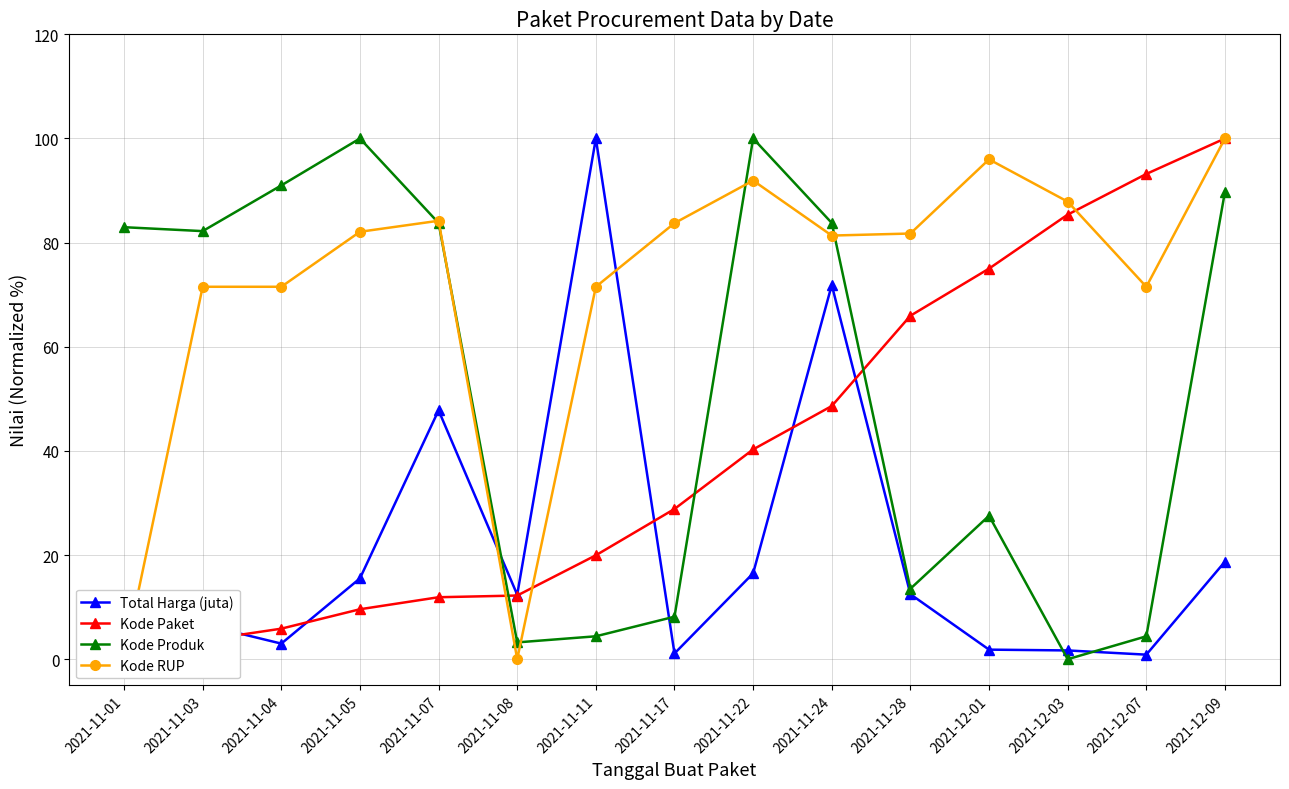

At which label does Kode Paket reach its minimum?

2021-11-01